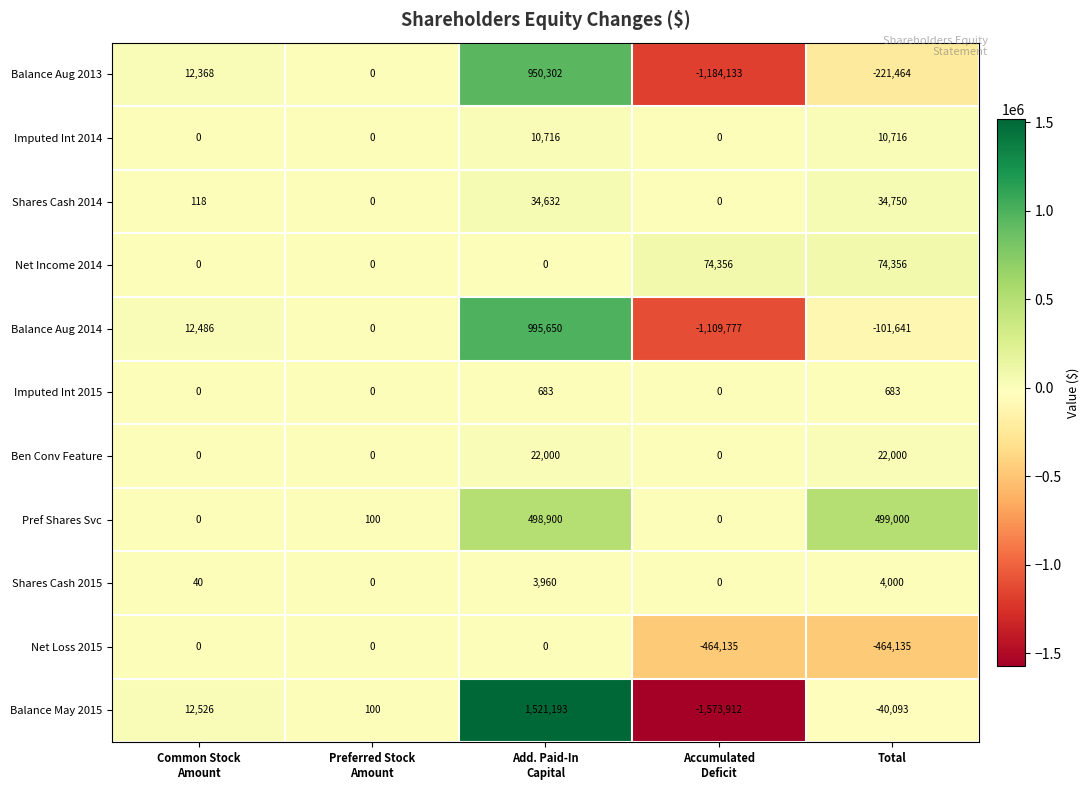

How many categories are shown in the chart?

5